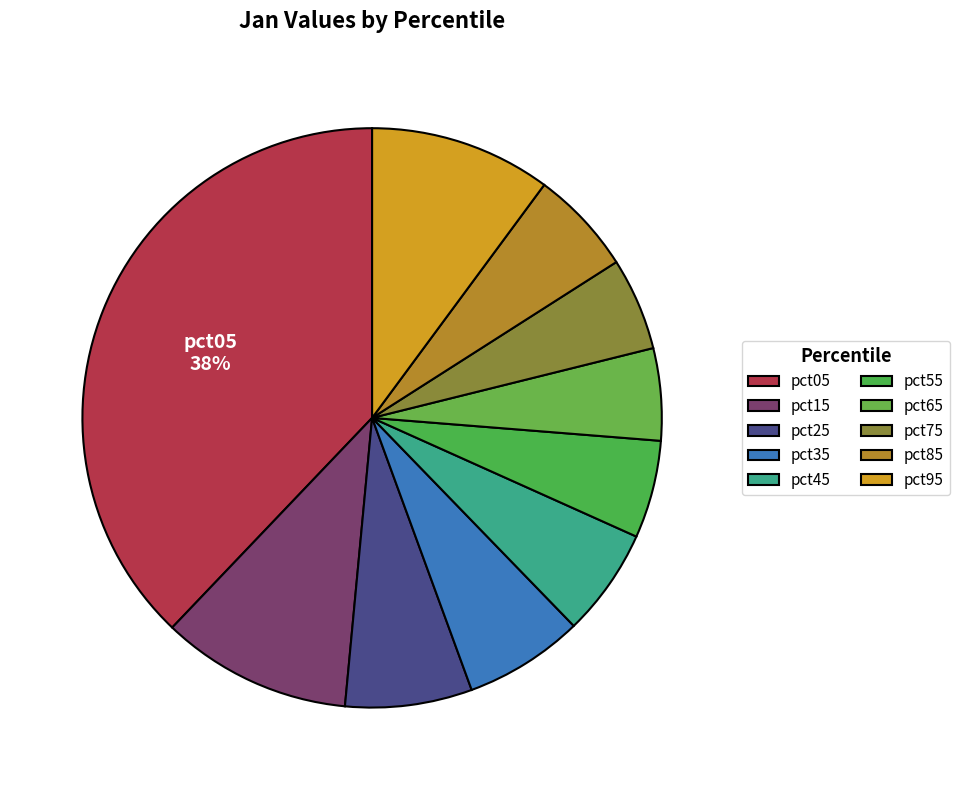

Count the number of slices in the pie.

10